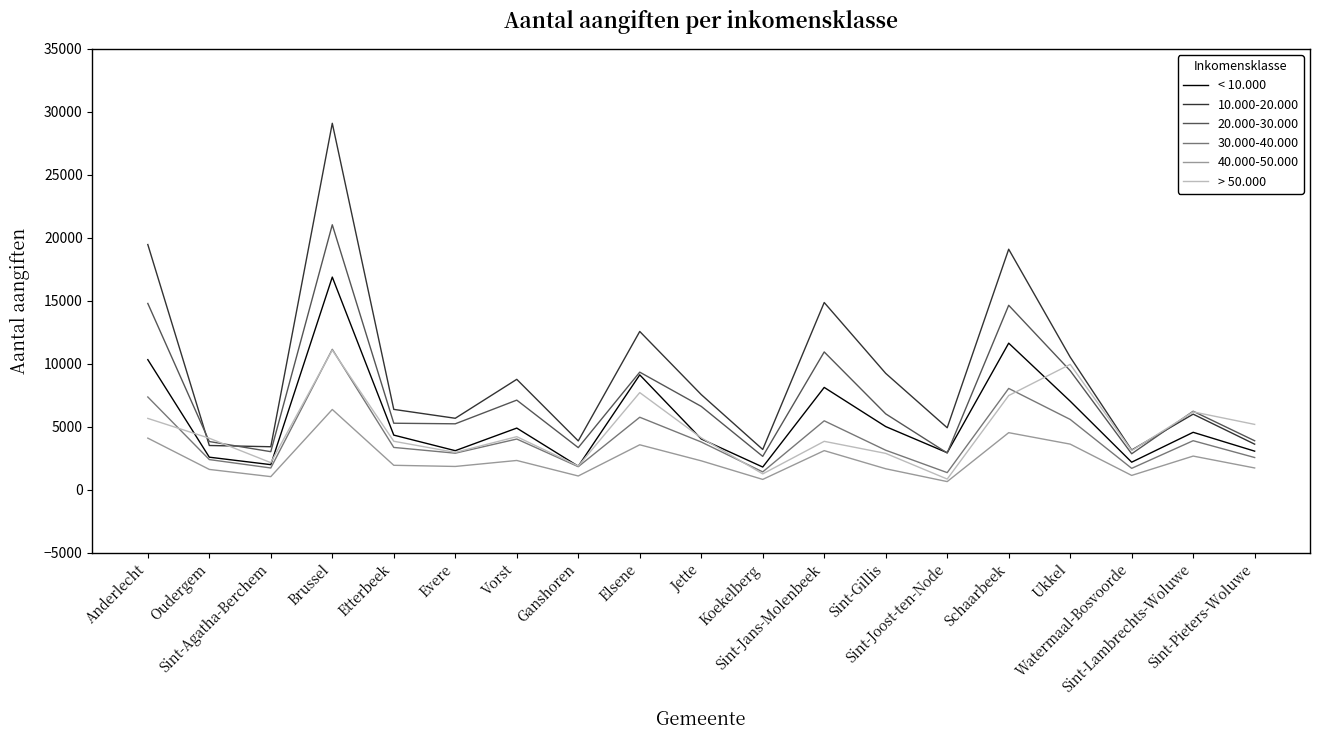

True or false: 10.000-20.000 and 30.000-40.000 cross at least once.

False